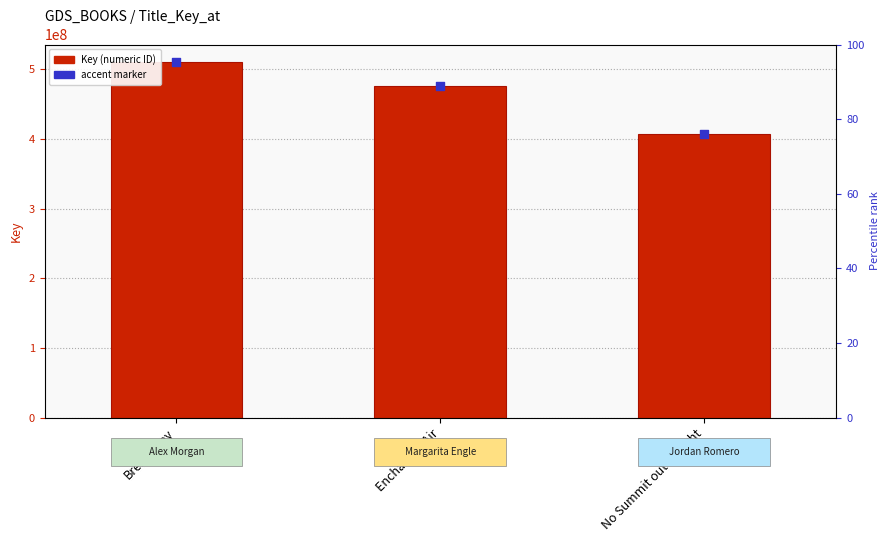

At which category is the sum across all series the highest?

Breakaway